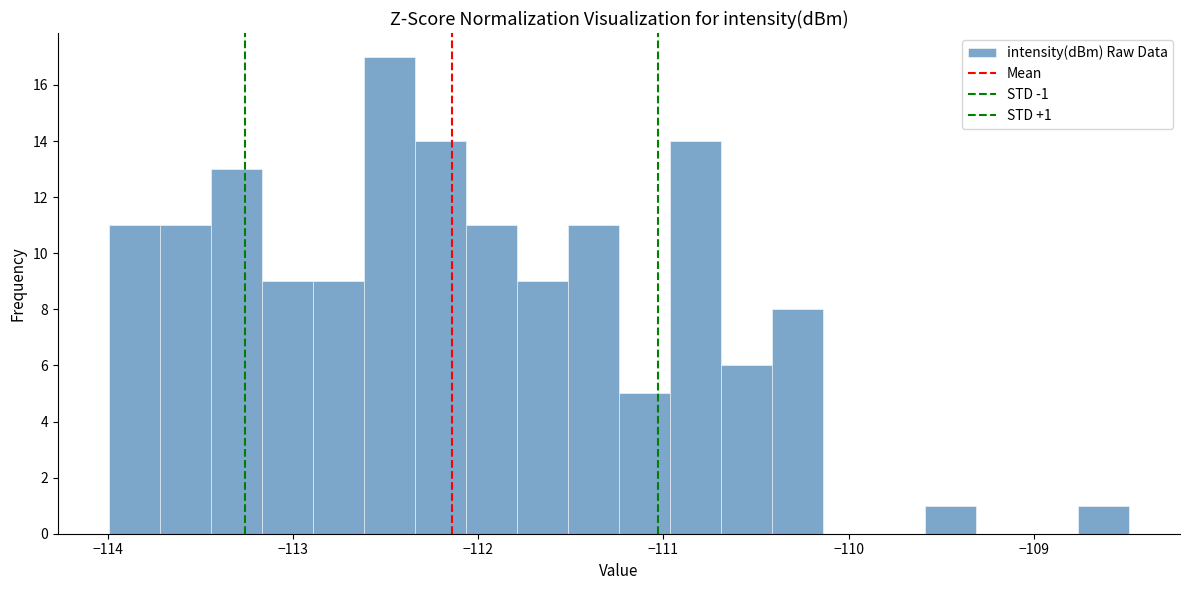

Around what value on the x-axis is the tallest bar? Give the approximate position of its centre, as read against the axis.

-112.5